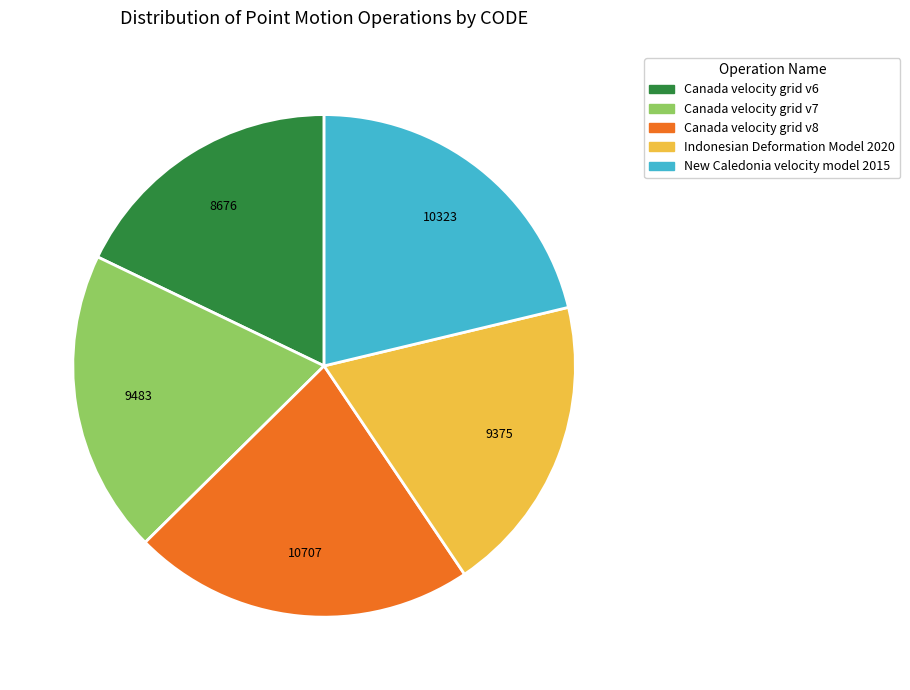

What is the smallest slice in the pie chart?

Canada velocity grid v6